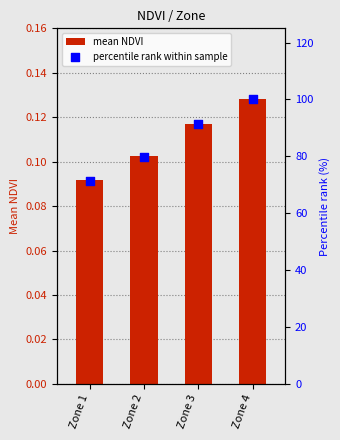

What is the total value across all series at Zone 1?

71.6